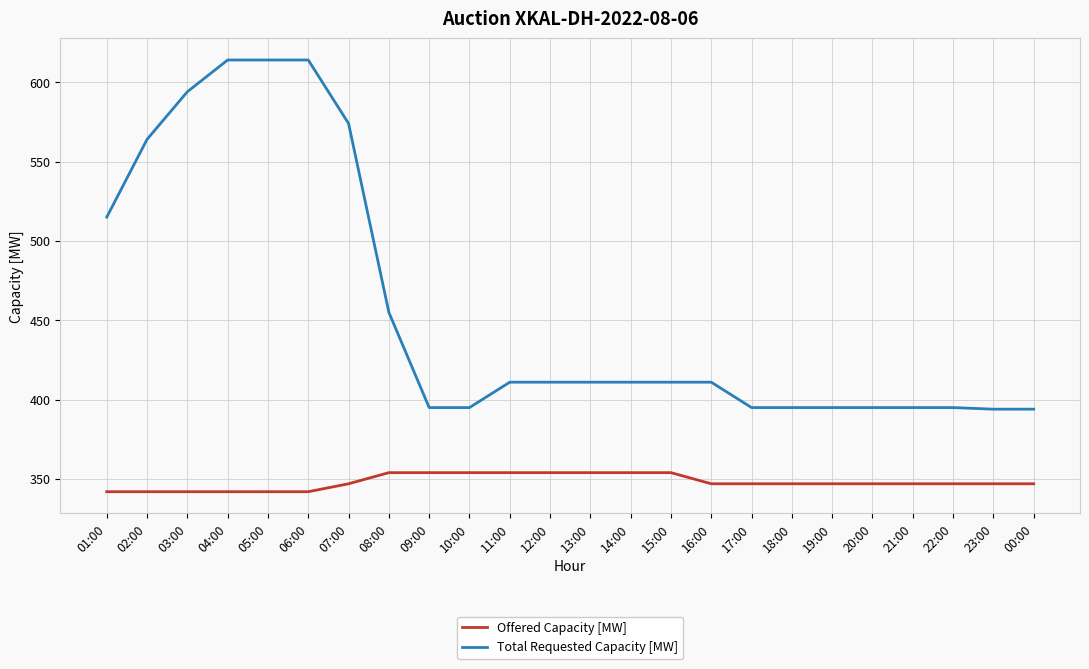

What is the maximum value shown in the chart?

614